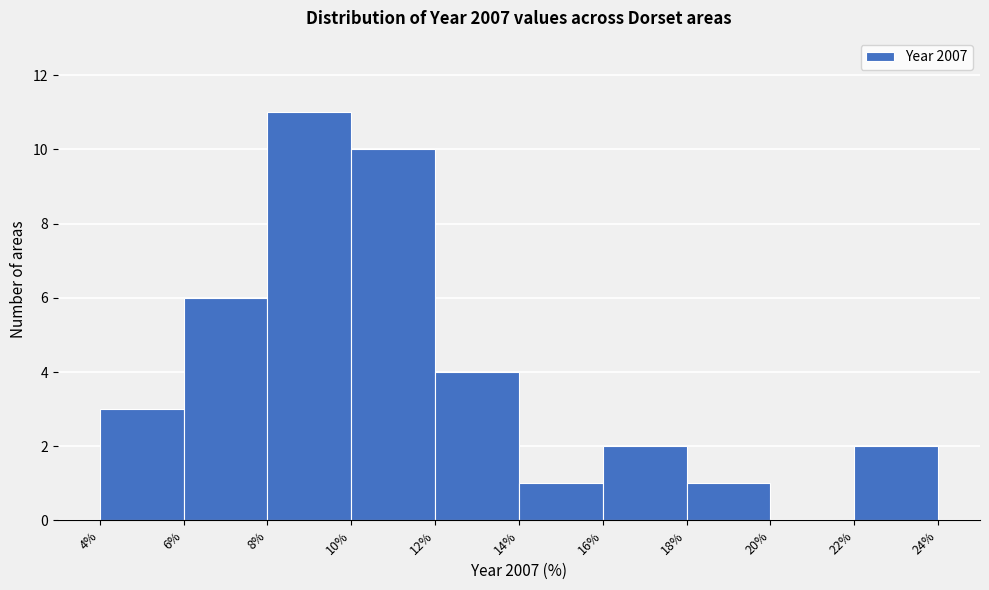

Reading left to right, transcribe this chart: for each bar, give the range it covers on the x-axis and its height. The values are not printed on the chart, so give them approximately, as read against the axis.

4% to 6%: 3
6% to 8%: 6
8% to 10%: 11
10% to 12%: 10
12% to 14%: 4
14% to 16%: 1
16% to 18%: 2
18% to 20%: 1
20% to 22%: 0
22% to 24%: 2